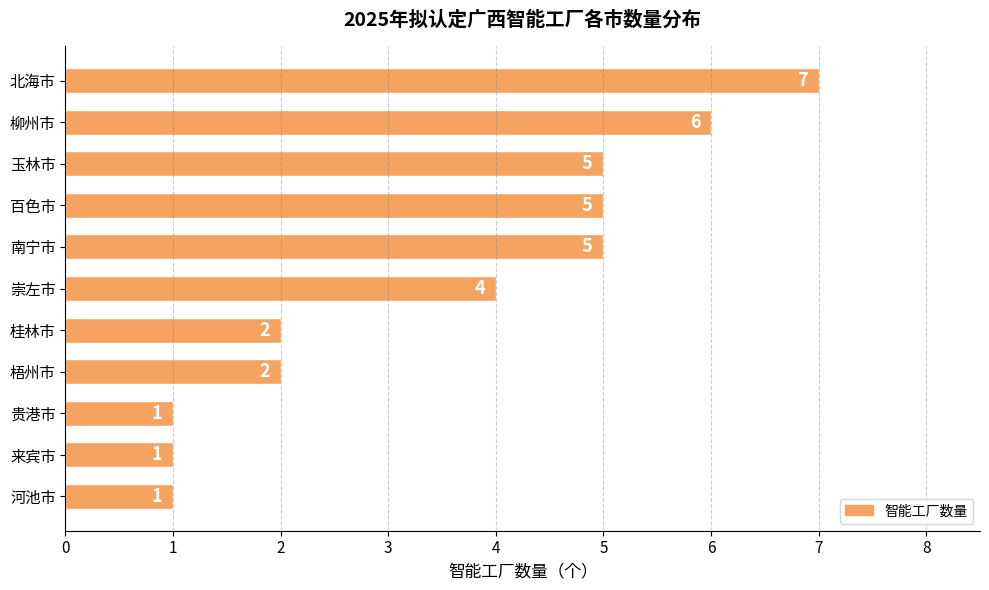

What is the difference between the maximum and minimum values?

6